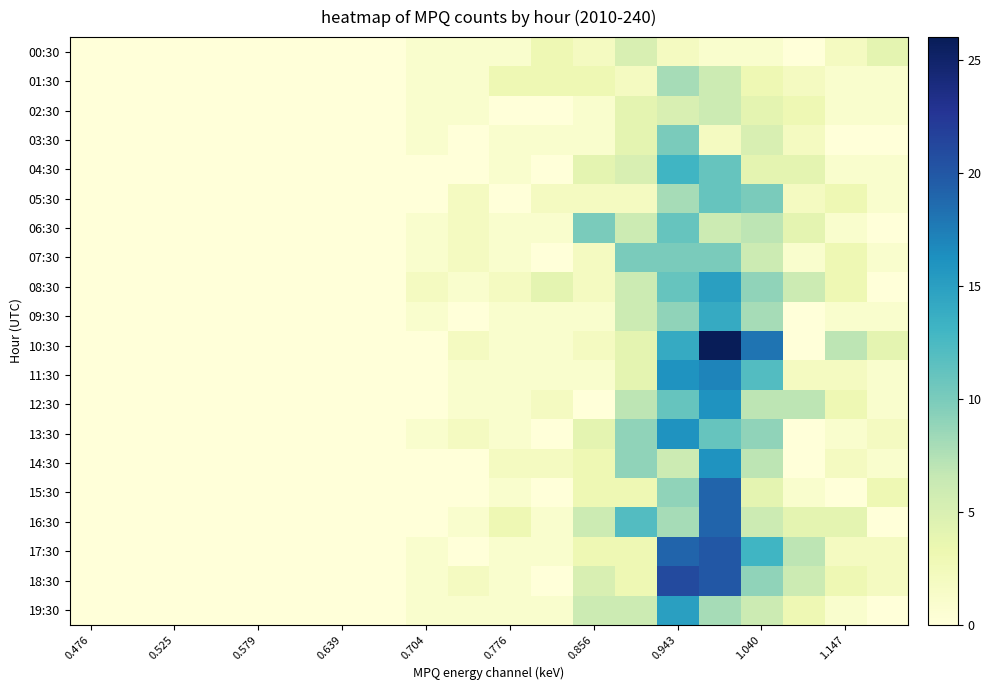

Which series has the largest range (max minus min)?

10:30